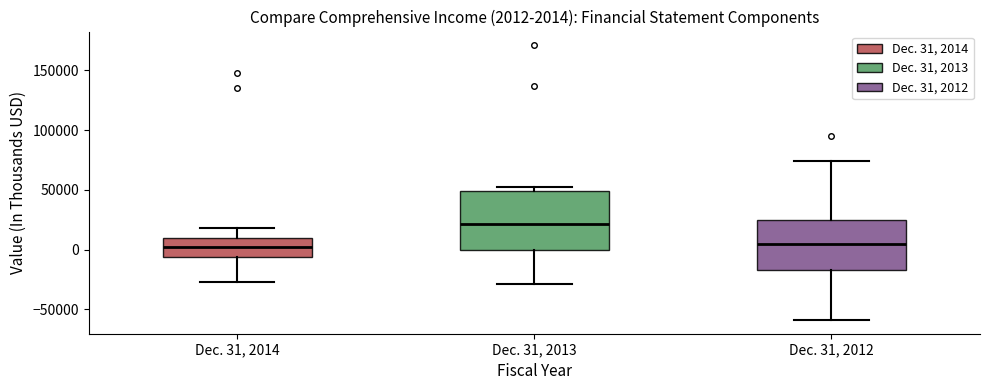

Comparing the boxes themselves (not the whiskers), which one is the tallest?

Dec. 31, 2013